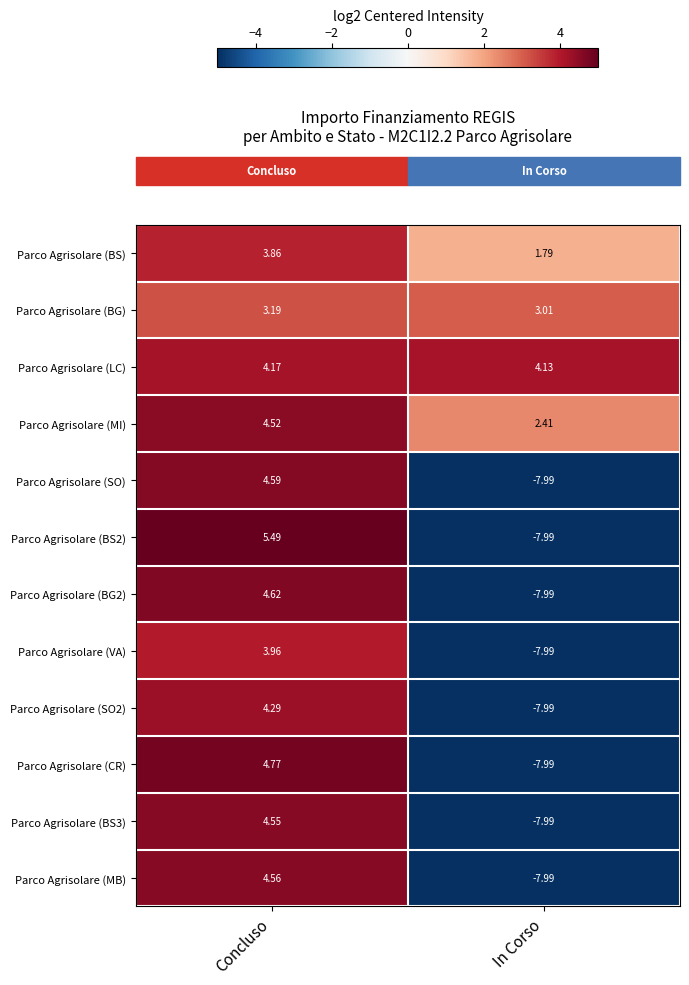

At which label is Parco Agrisolare (BG2) closest to -1?

Concluso